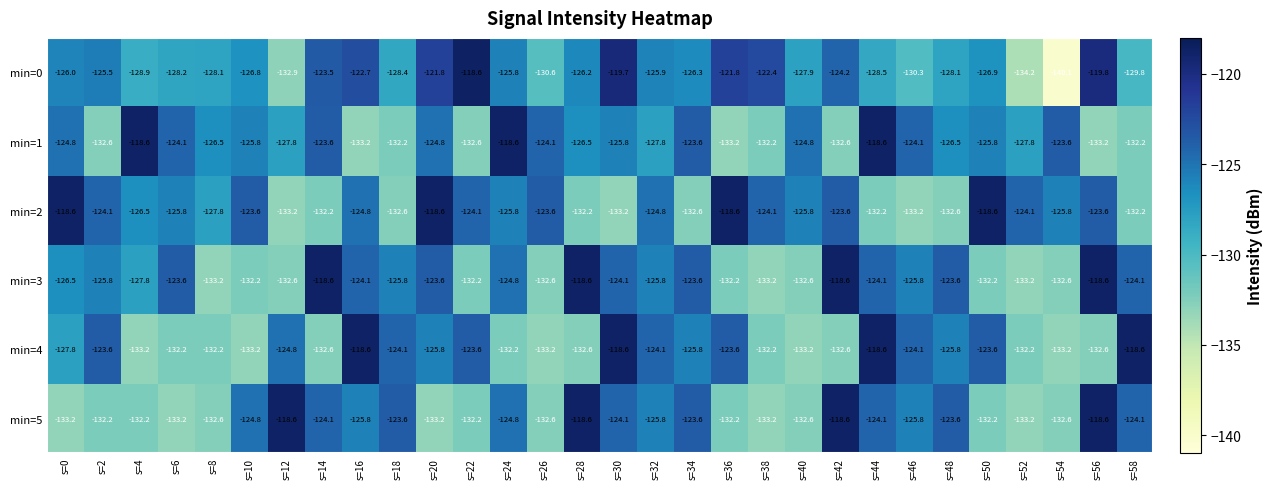

What is the approximate value of min=5 at s=24?

-124.8